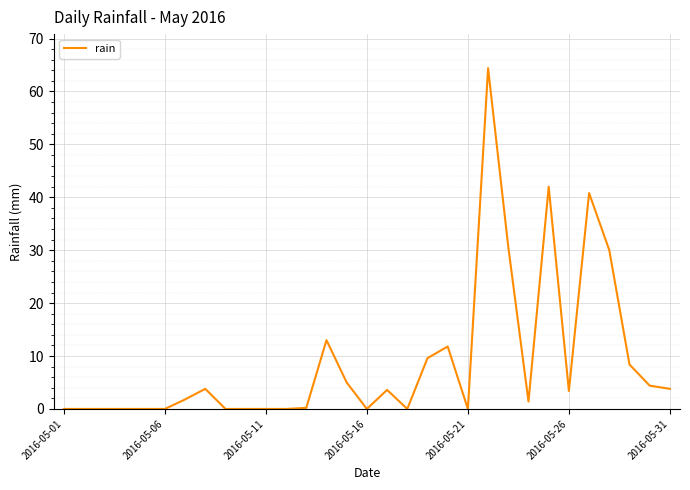

True or false: there are more than 2 points higher than both neighbors.

True